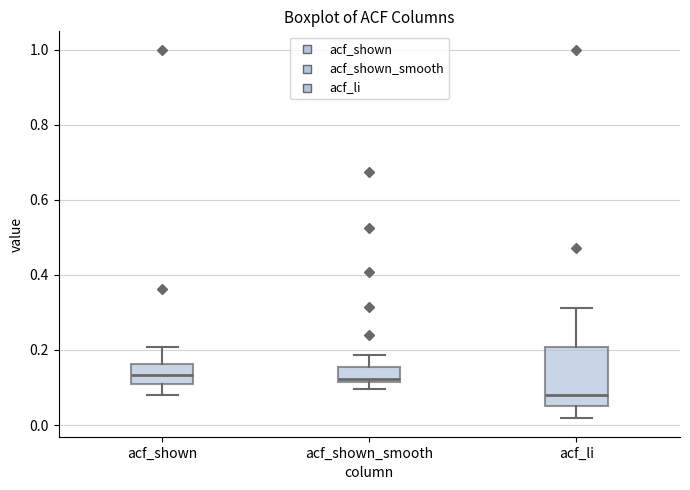

Reading left to right, read every box against the y-axis: the position of its median line, the range the box covers, and the ends of its whiskers. The values are not printed on the chart, so give them approximately, as read against the axis.

acf_shown: median 0.14, box 0.12 to 0.16, whiskers 0.08 to 0.20
acf_shown_smooth: median 0.12, box 0.12 to 0.16, whiskers 0.10 to 0.18
acf_li: median 0.08, box 0.06 to 0.20, whiskers 0.02 to 0.32